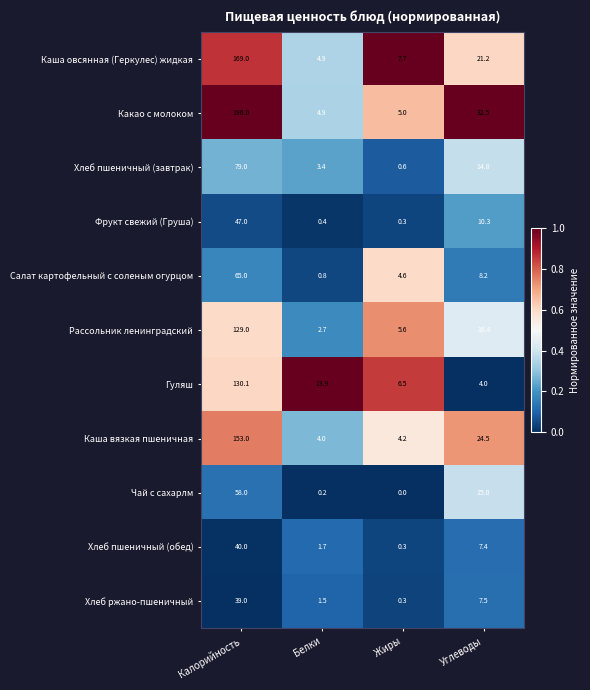

At which category is the sum across all series the highest?

Калорийность